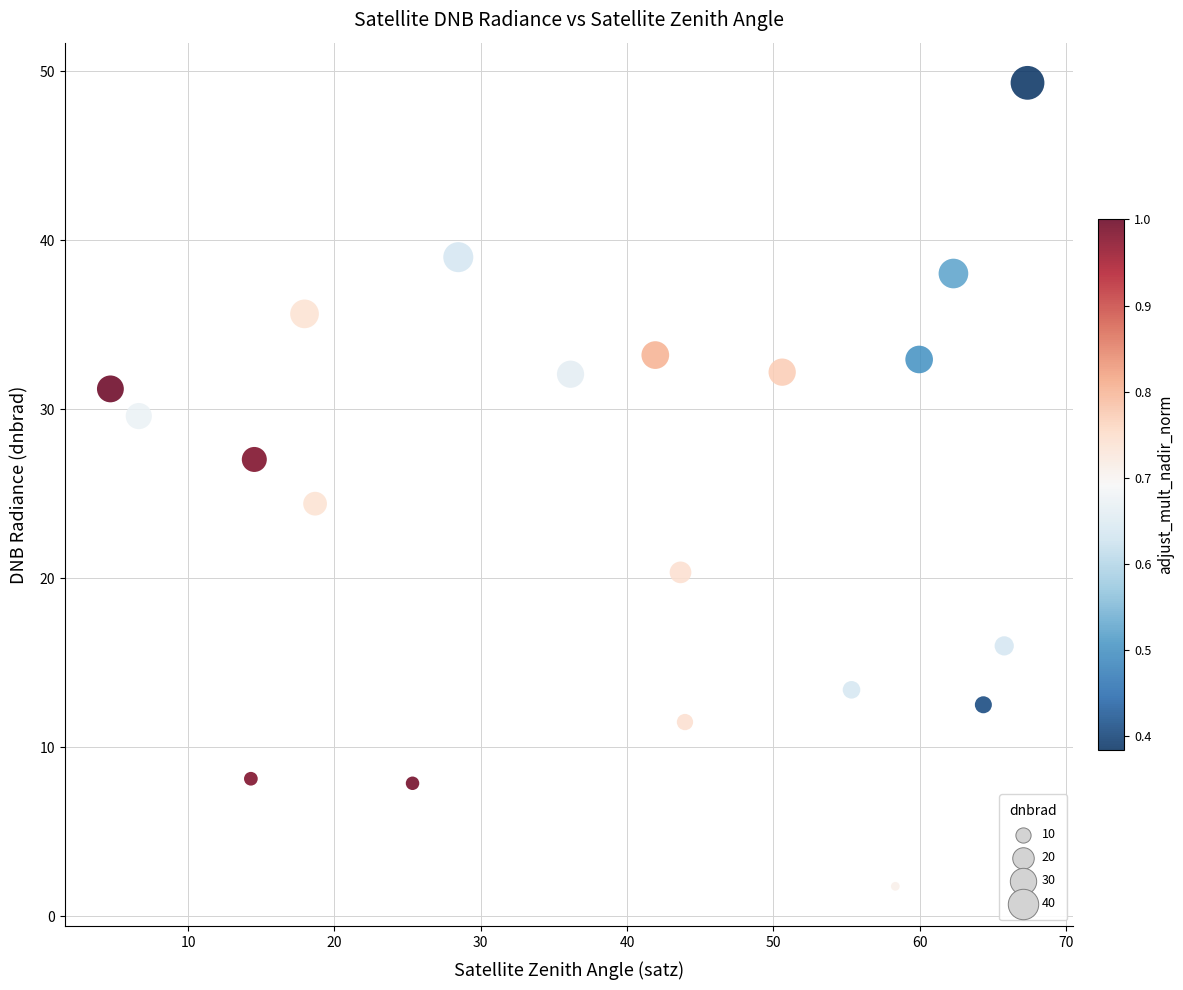

What Y value in the scatter plot is closest to 25?

24.4